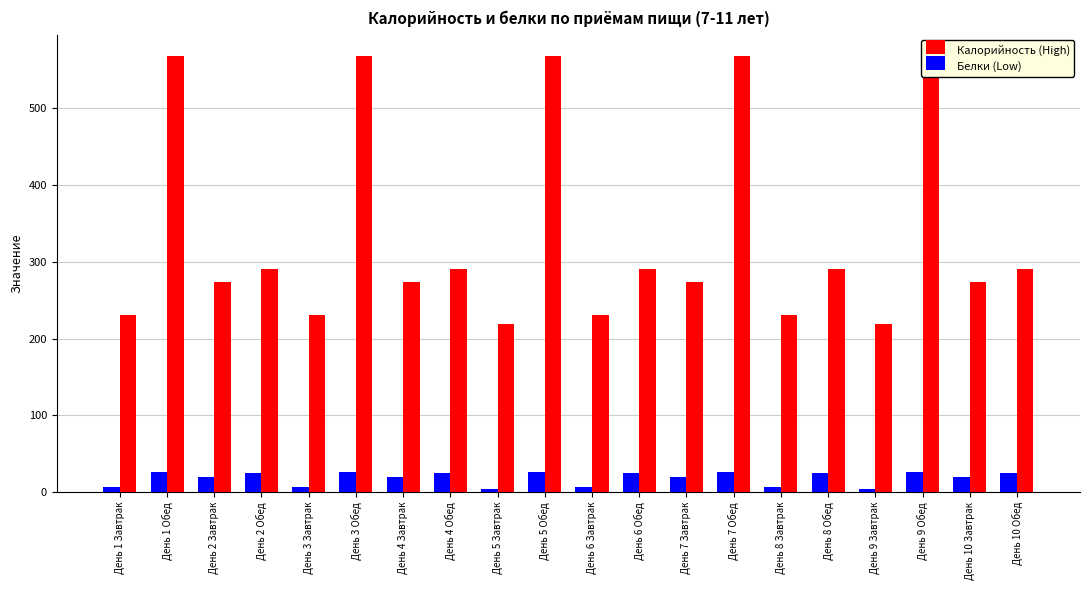

What is the lowest value of the Белки (Low) series?

4.4